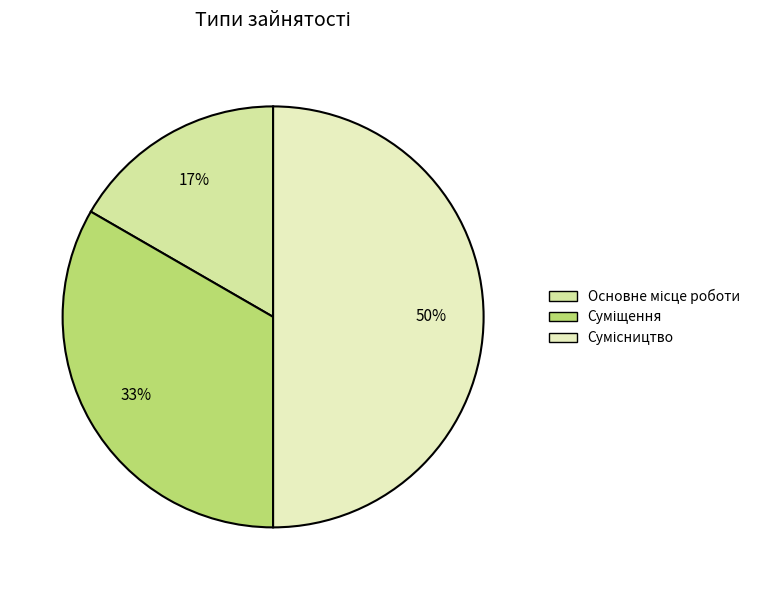

What is the ratio of the value at Сумісництво to the value at Суміщення?

1.5